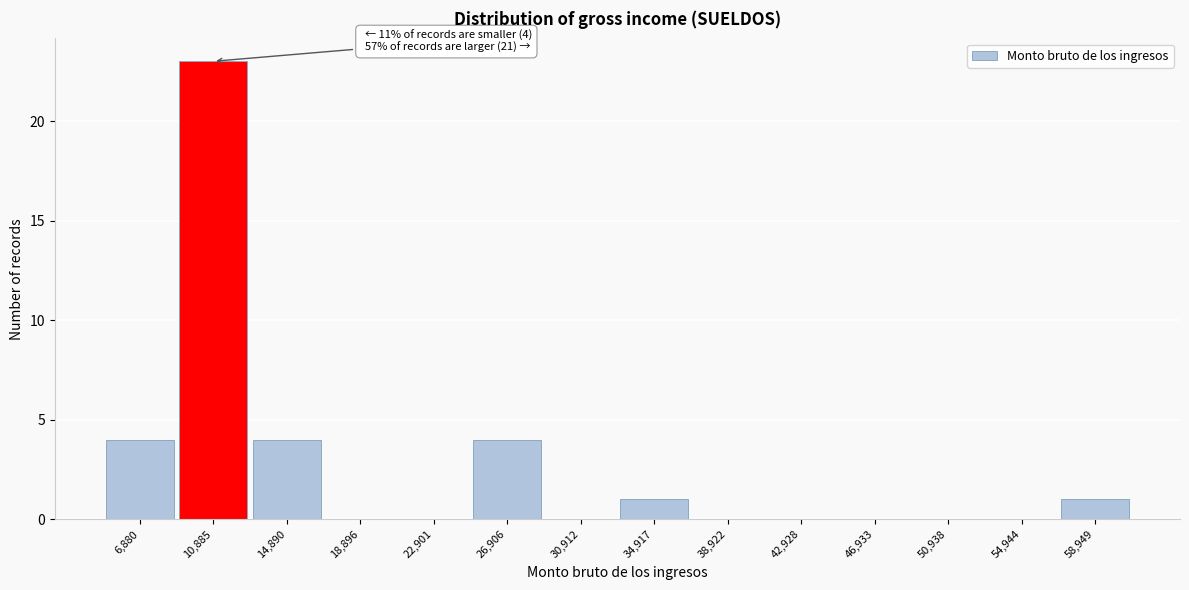

Reading left to right, extract all data points from this chart.

6,880=4	10,885=23	14,890=4	18,896=0	22,901=0	26,906=4	30,912=0	34,917=1	38,922=0	42,928=0	46,933=0	50,938=0	54,944=0	58,949=1